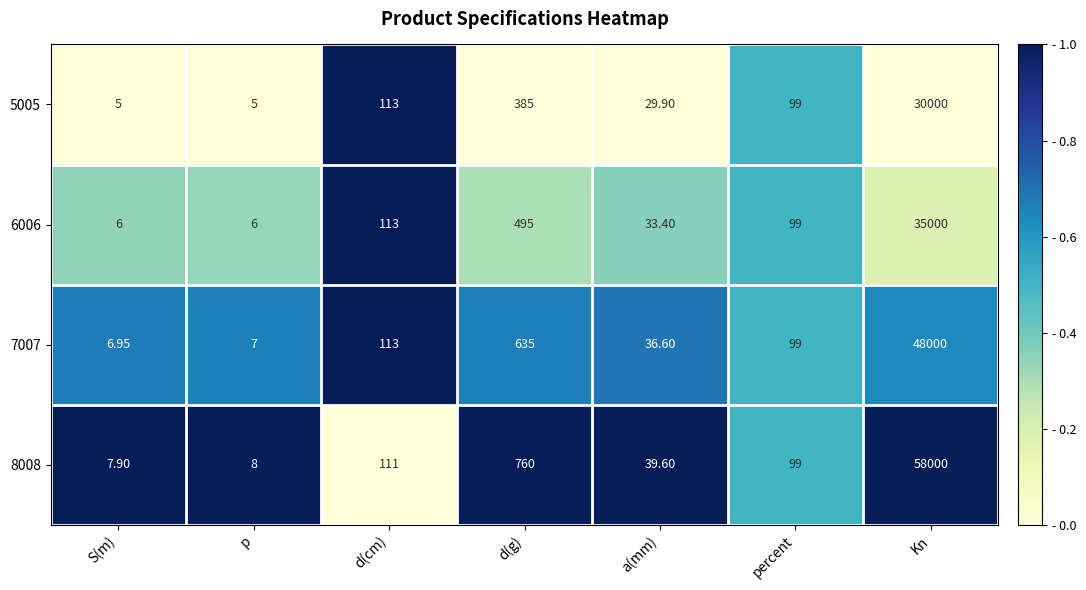

Is the value of 8008 at Kn greater than the value of 7007 at a(mm)?

Yes